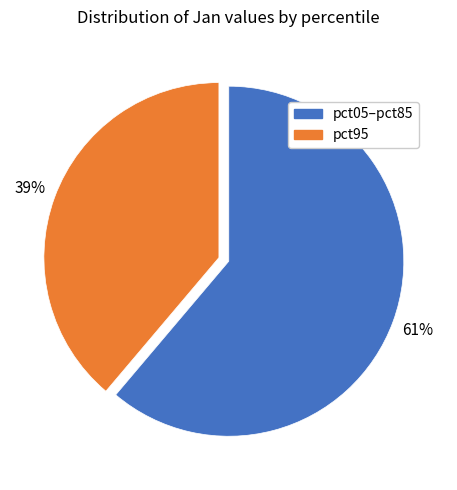

True or false: pct95 accounts for 47% of the total.

False